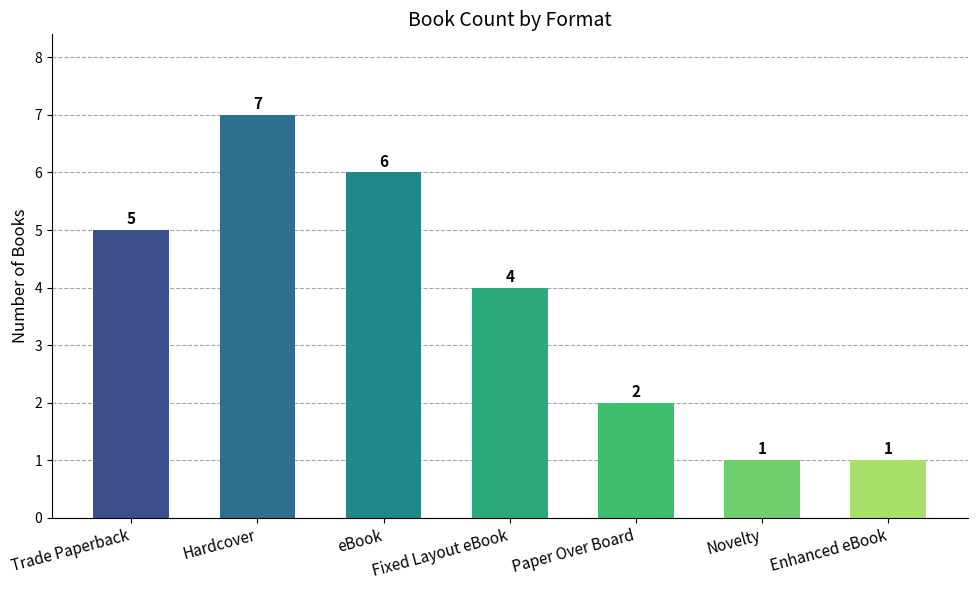

What is the label of the 4th bar from the left?

Fixed Layout eBook